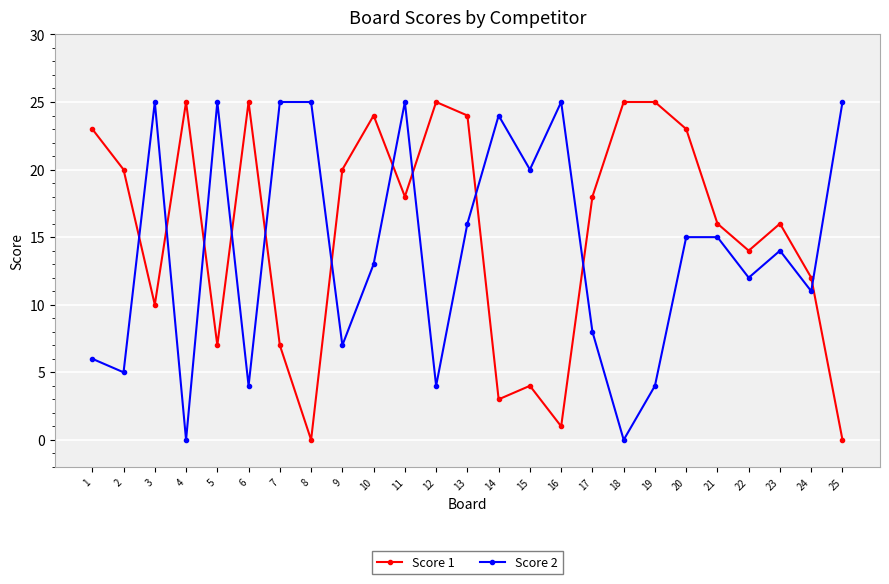

At which label does Score 2 first exceed 14?

3